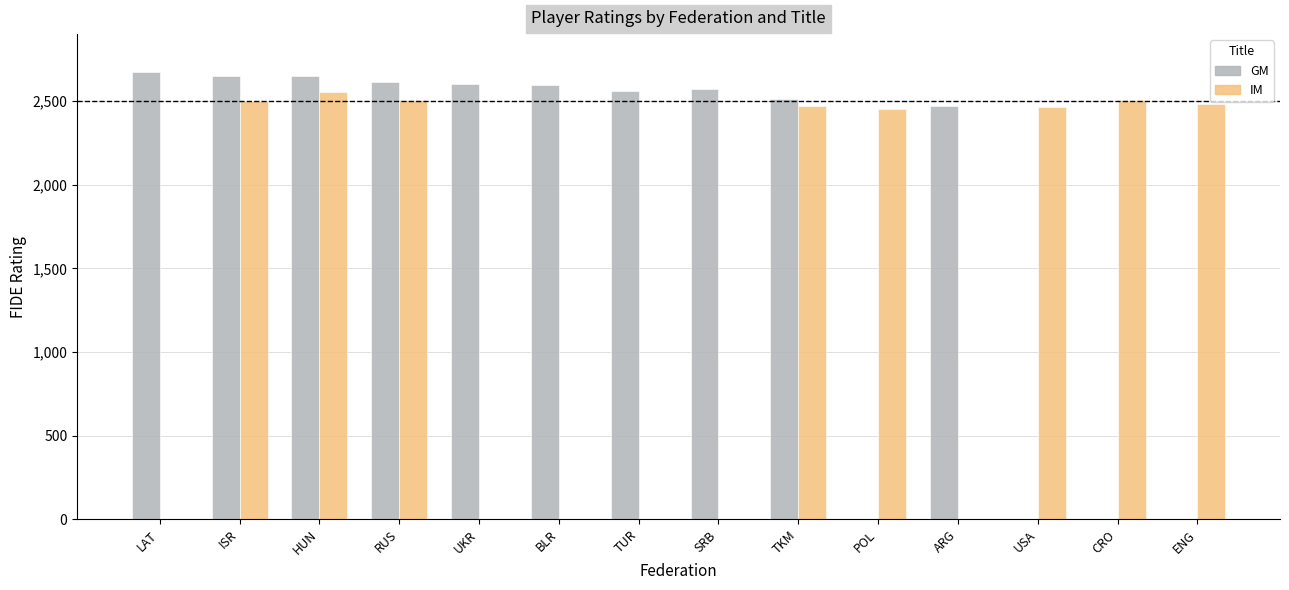

The value of GM at CRO is 1487. True or false?

False